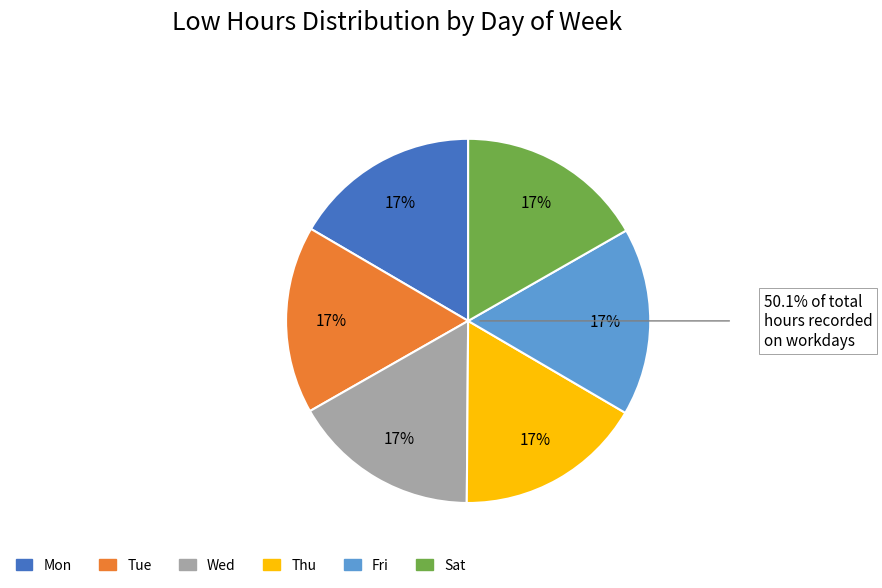

Approximately how many times larger is the value at Sat compared to Wed?

1.0